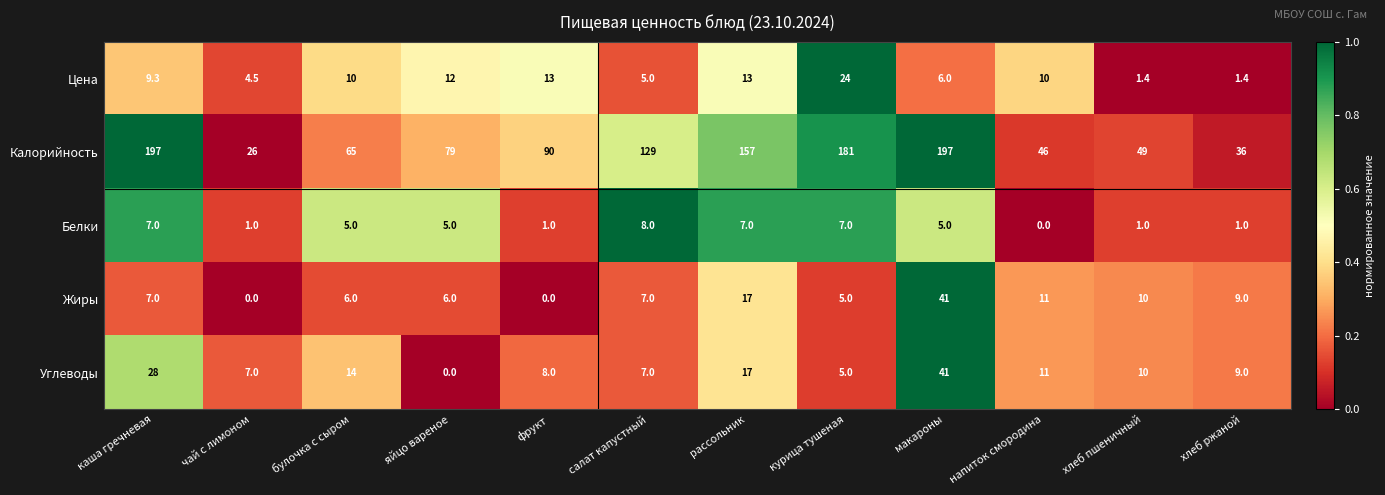

At which label is Жиры closest to 20?

рассольник